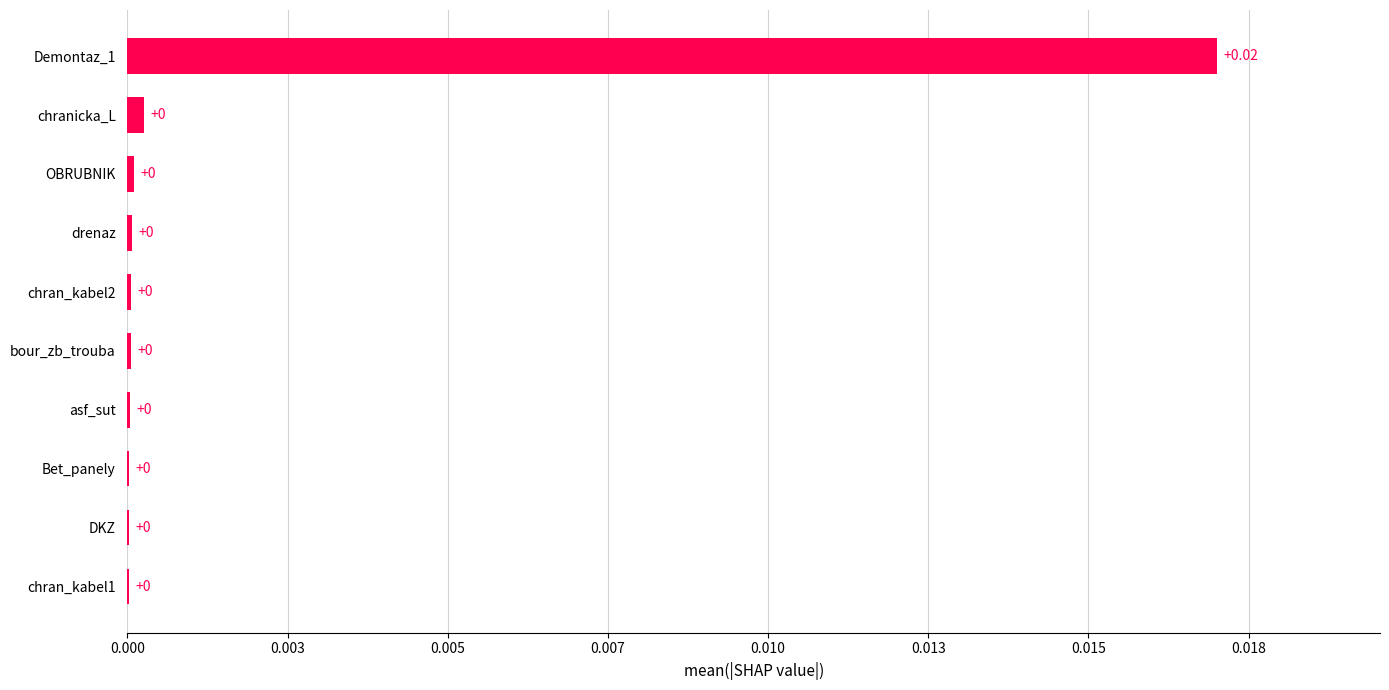

Are the bars horizontal?

Yes